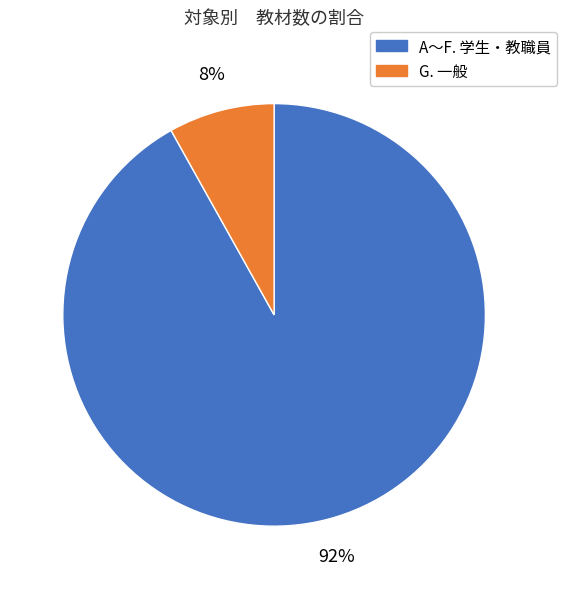

Does any single category account for the majority?

Yes